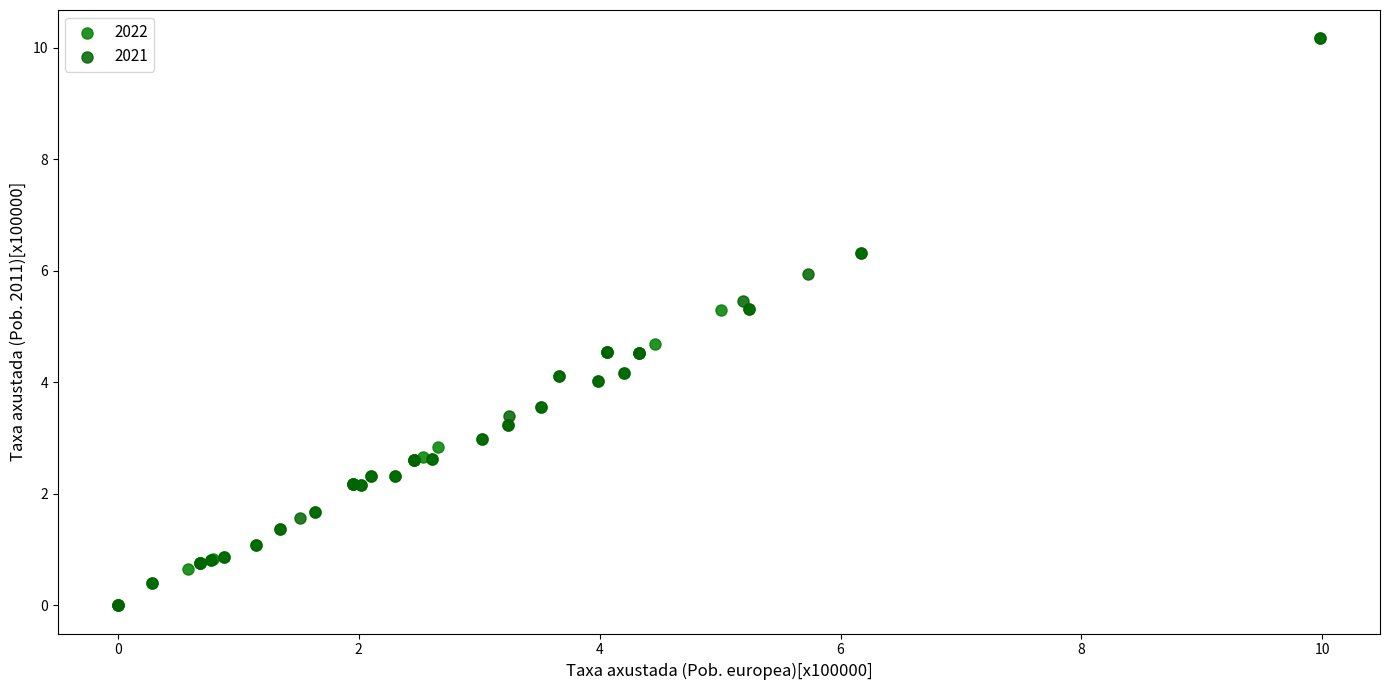

What are all the series names shown in the legend?

2022, 2021